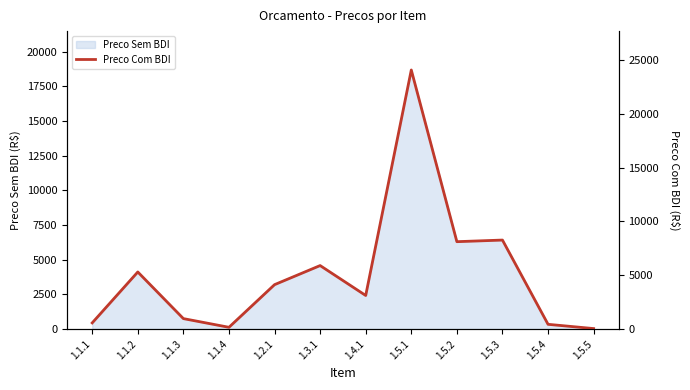

At which label is Preco Sem BDI closest to 9362?

1.5.3